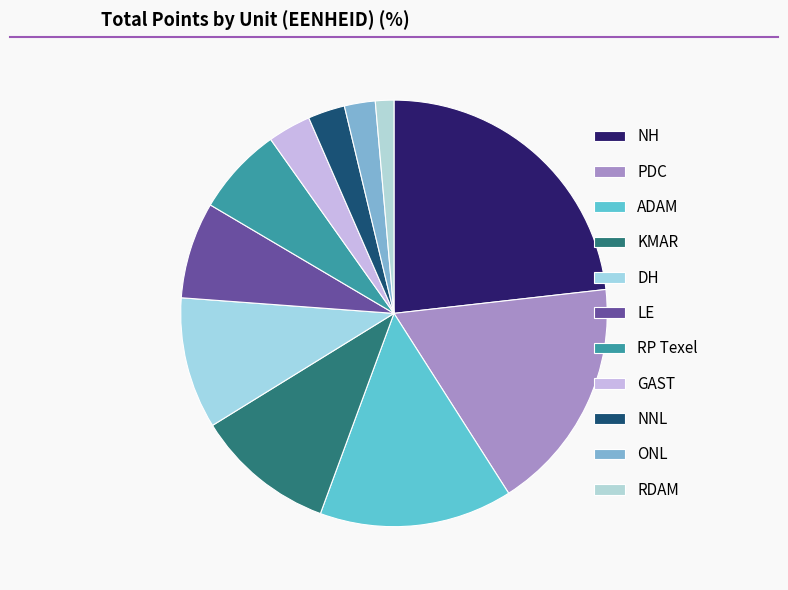

Count the number of slices in the pie.

11